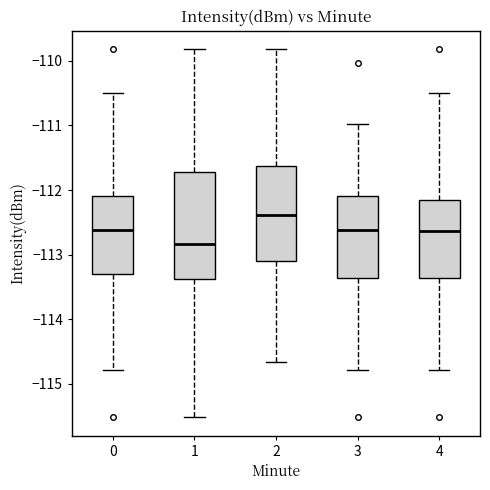

Which box is the tallest, from its lower edge to its upper edge?

1